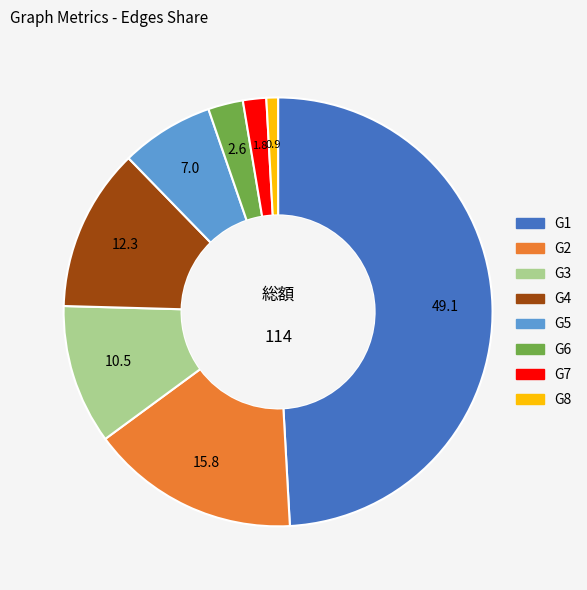

Rank the categories by value from highest to lowest.

G1, G2, G4, G3, G5, G6, G7, G8